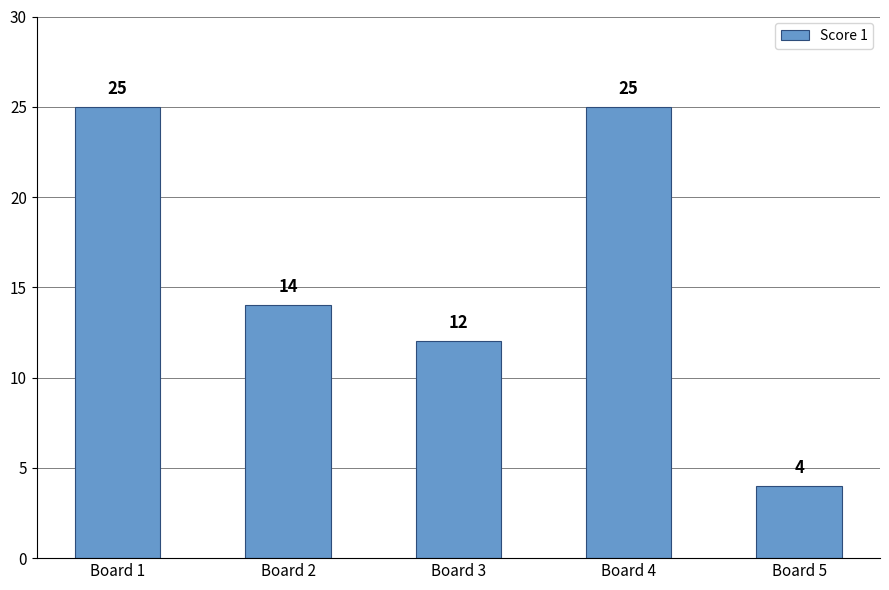

Approximately how many times larger is the value at Board 2 compared to Board 5?

3.5